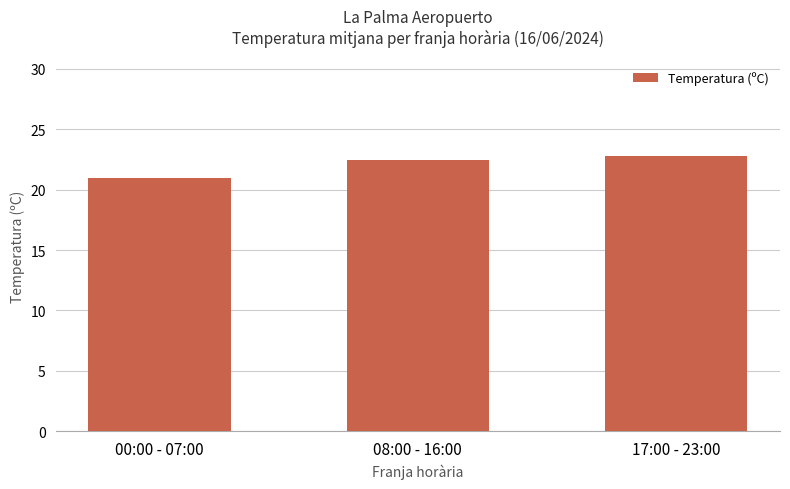

List the labels in order of value, smallest first.

00:00 - 07:00, 08:00 - 16:00, 17:00 - 23:00